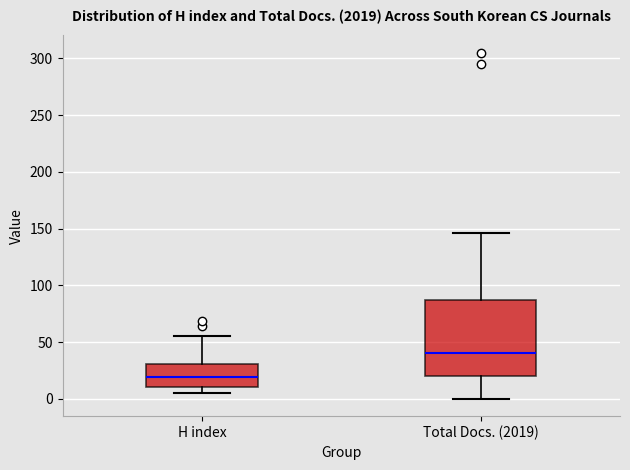

Reading left to right, transcribe this box plot: for each box, give where its median line is, the range the box spans, and where its two whiskers end, as read against the y-axis. The values are not printed on the chart, so give them approximately, as read against the axis.

H index: median 20, box 10 to 30, whiskers 5 to 55
Total Docs. (2019): median 40, box 20 to 85, whiskers 0 to 145